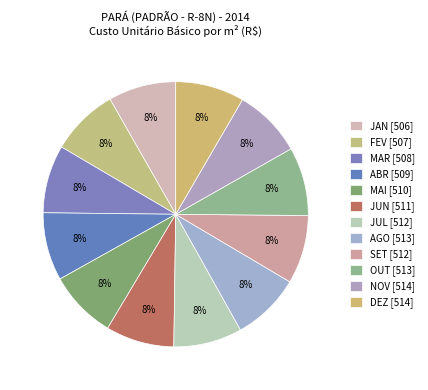

What percentage is the JUL slice, to the nearest percent?

8%